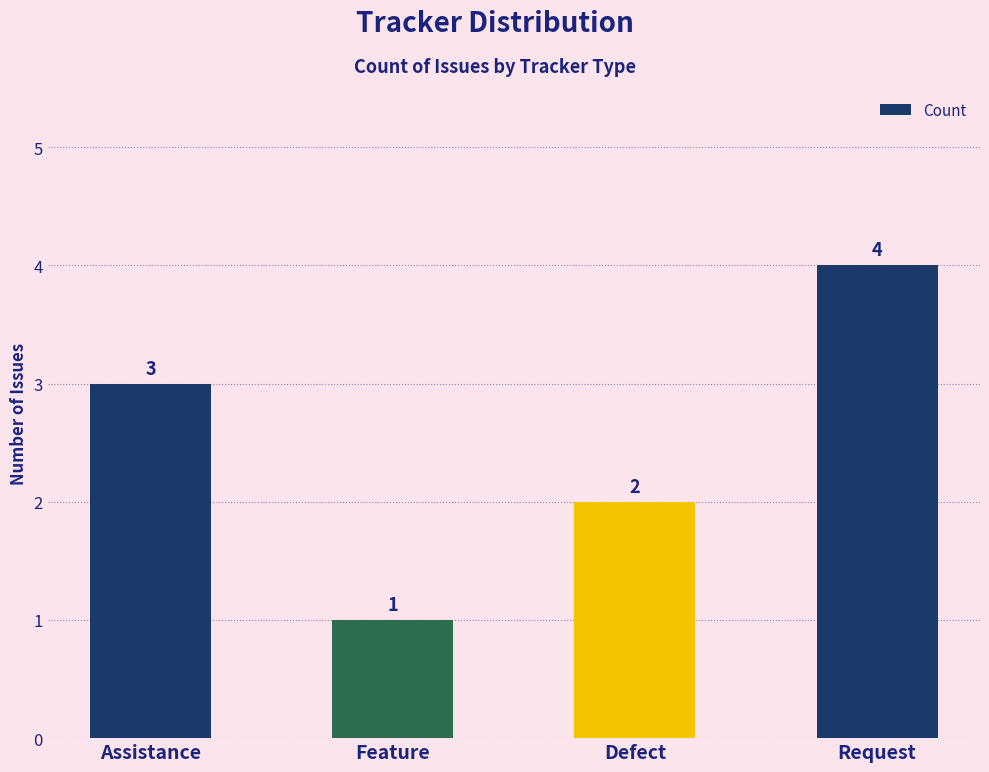

What is the change in value from Feature to Defect?

+1